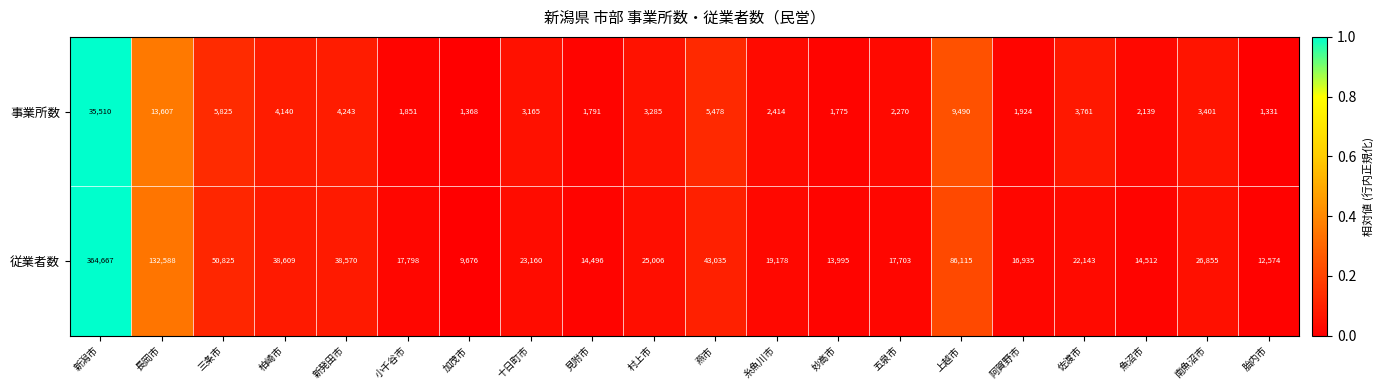

Rank the series by their average value, from highest to lowest.

従業者数, 事業所数